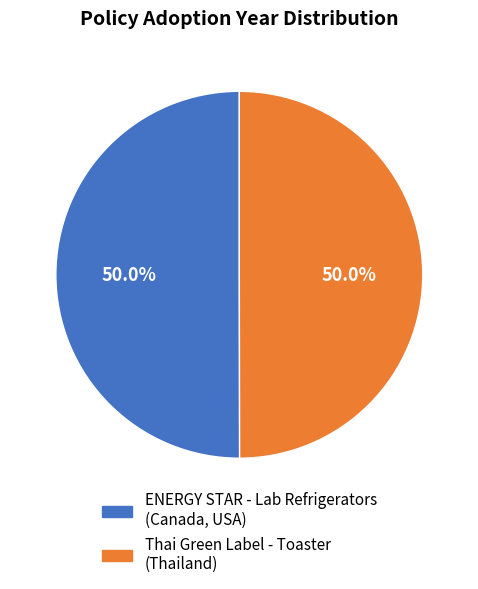

Count the number of slices in the pie.

2